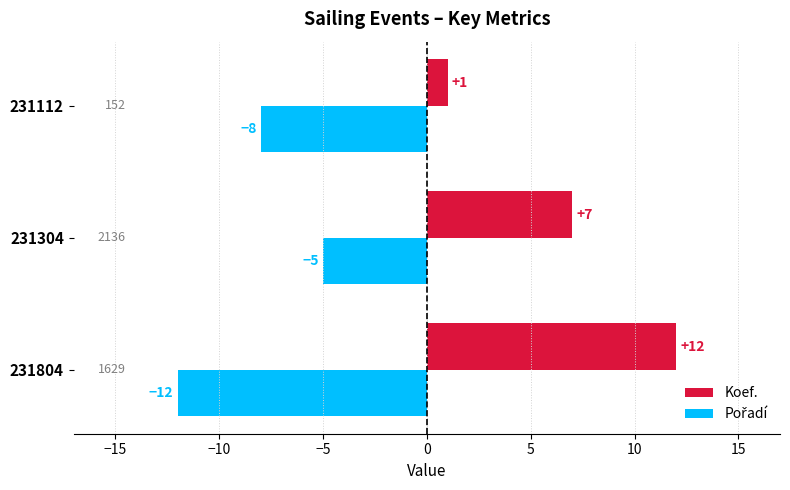

What is the maximum value shown in the chart?

12